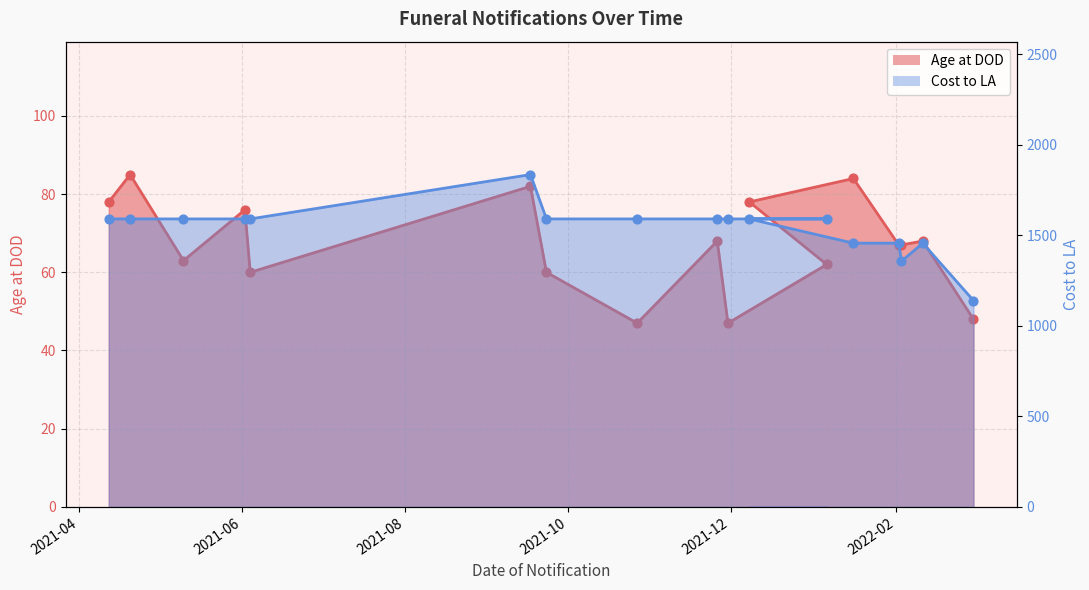

Which series contains the highest Y value?

Cost to LA